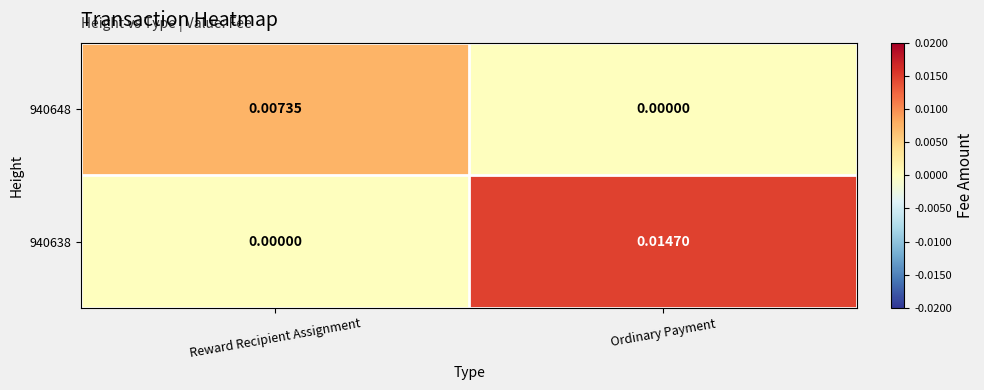

At which label does 940638 reach its minimum?

Reward Recipient Assignment